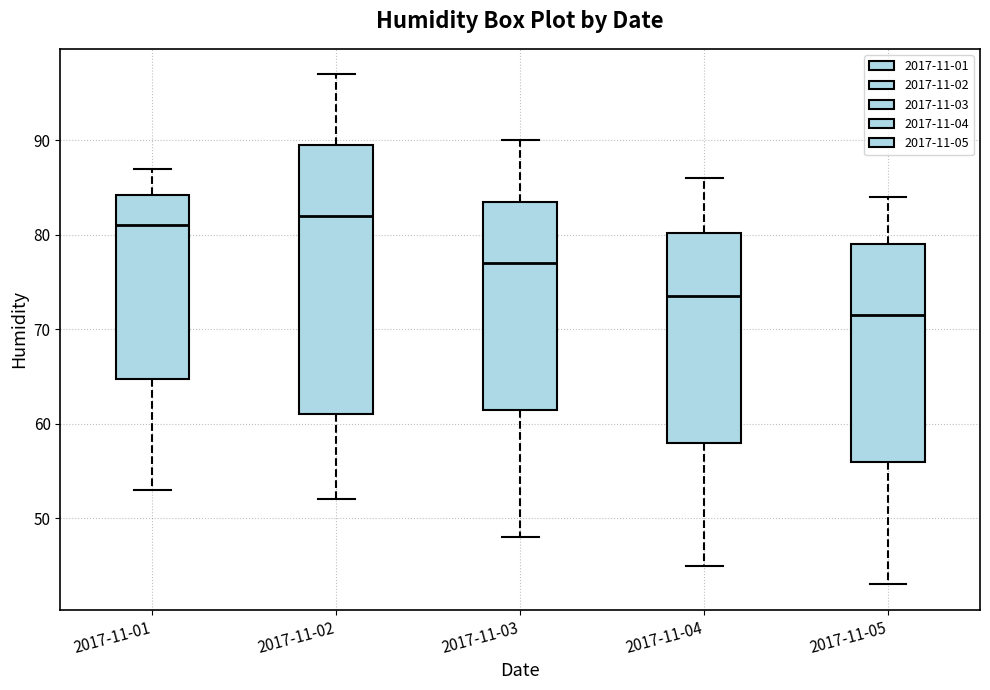

Where is the upper edge of the box for 2017-11-05 on the y-axis? The values are not printed on the chart, so give them approximately, as read against the axis.

79